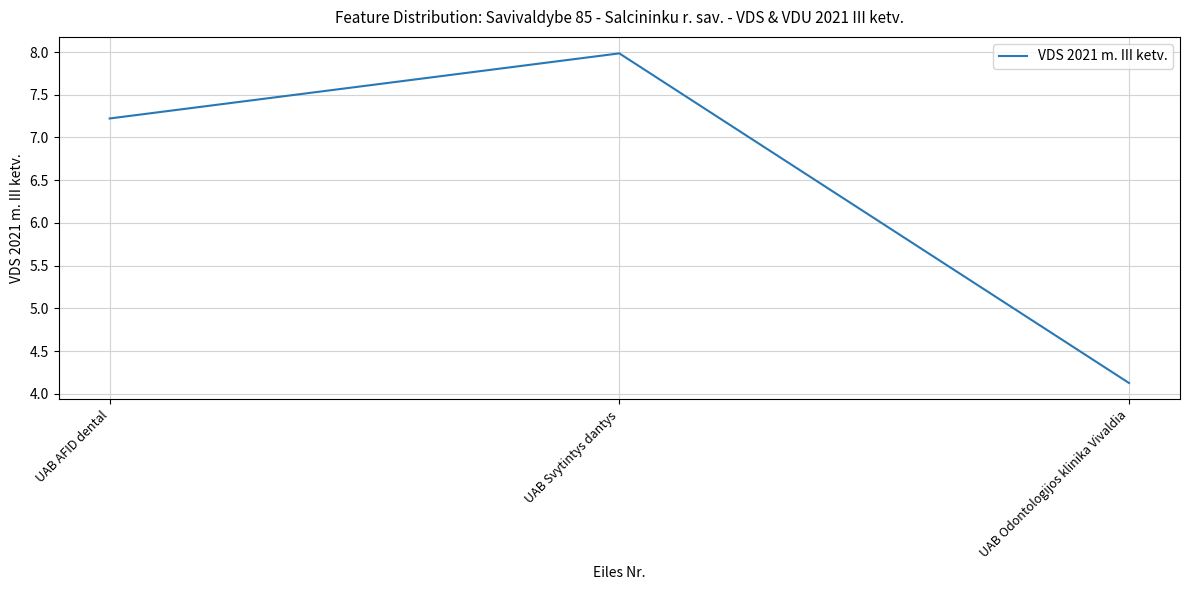

What is the sum of all values?

19.3